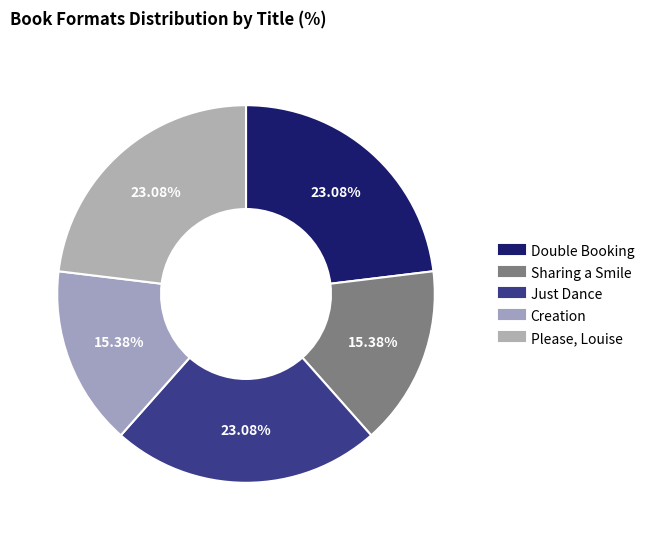

Is there any slice that represents more than half of the pie?

No